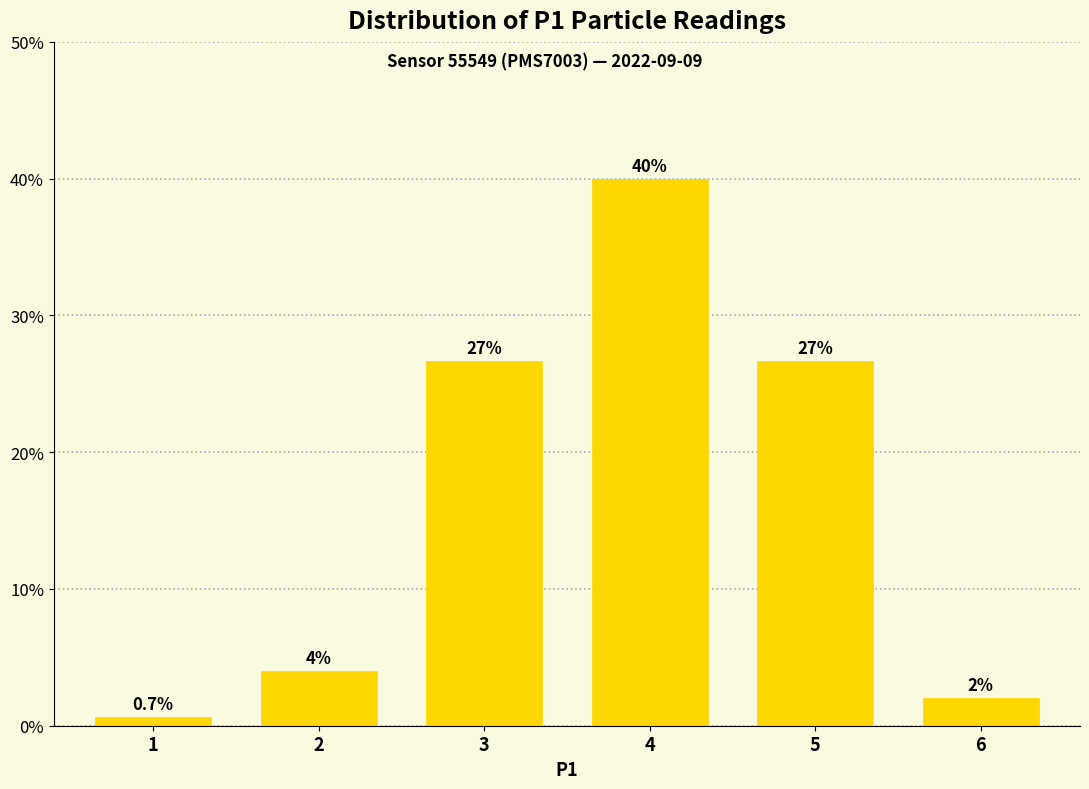

Reading right to left, extract all data points from this chart.

6=2.0	5=26.7	4=40.0	3=26.7	2=4.0	1=0.7